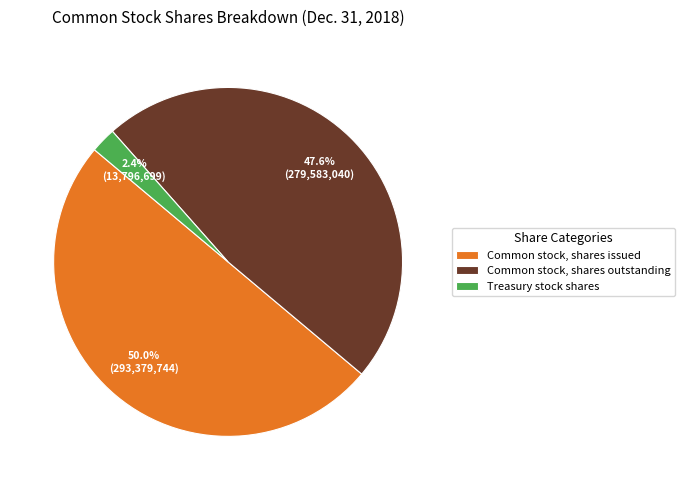

The Common stock, shares outstanding slice represents 56% of the pie. True or false?

False